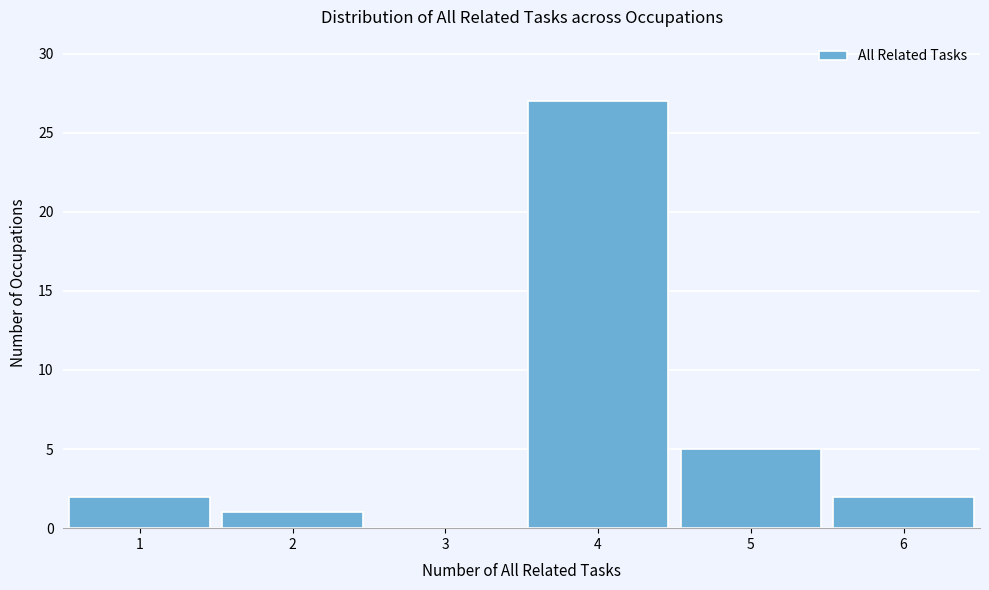

Which range on the x-axis has the tallest bar?

3.5 to 4.5